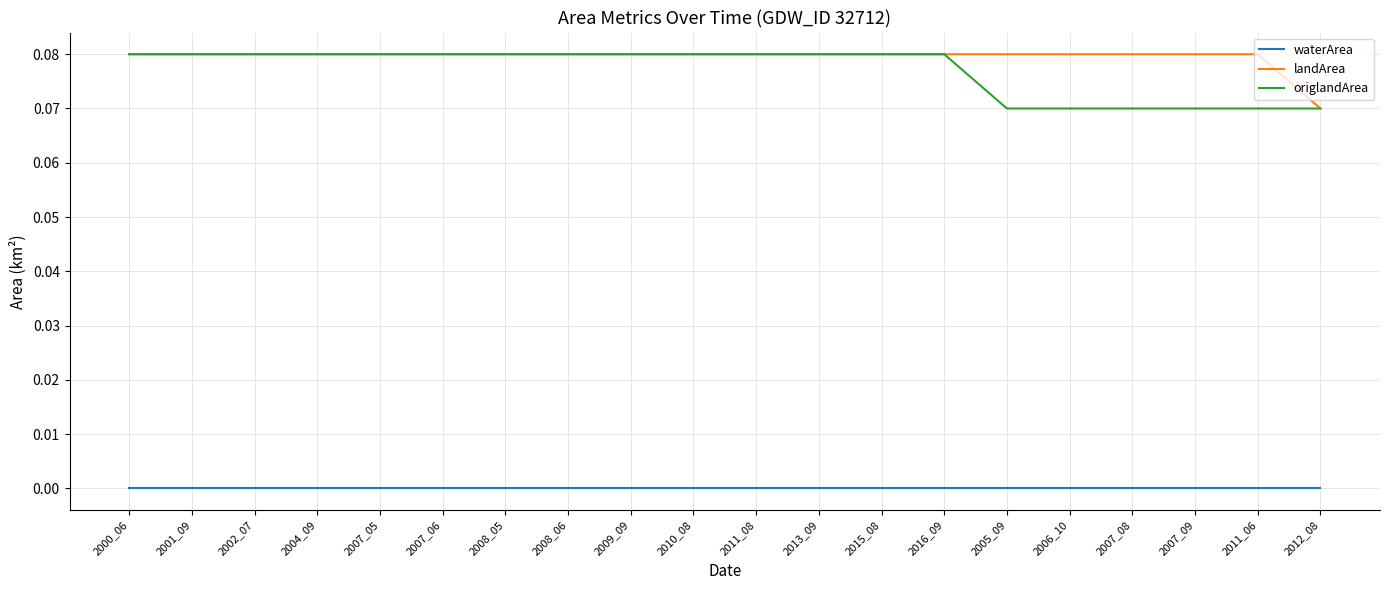

What position from the left is 2016_09?

14